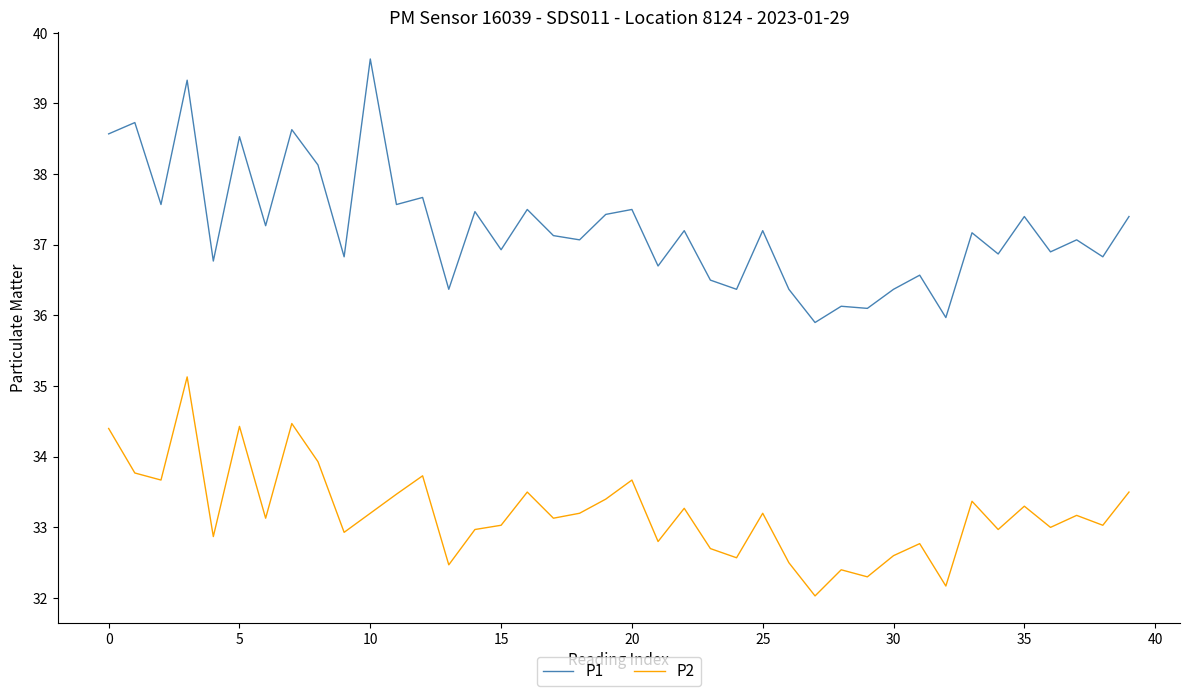

What is the difference between the maximum and minimum values in the P2 series?

3.1